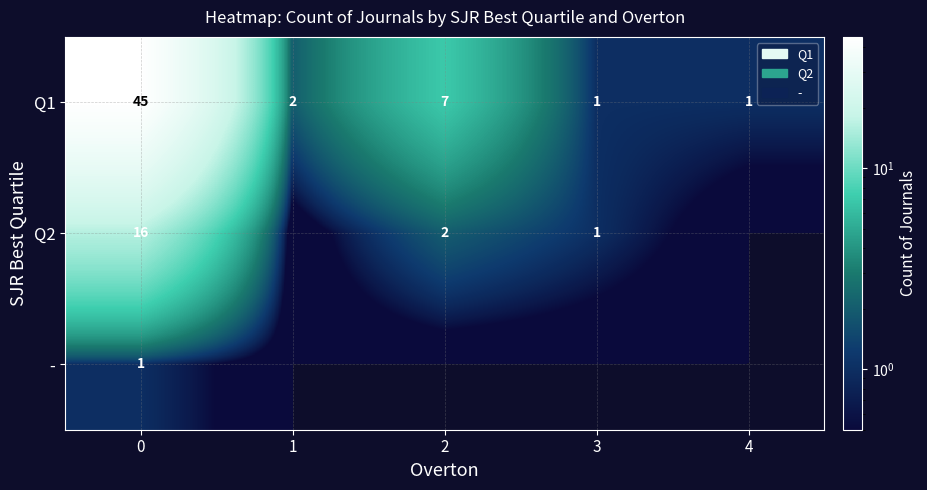

Is it true that Q1 equals 4 at 2?

False